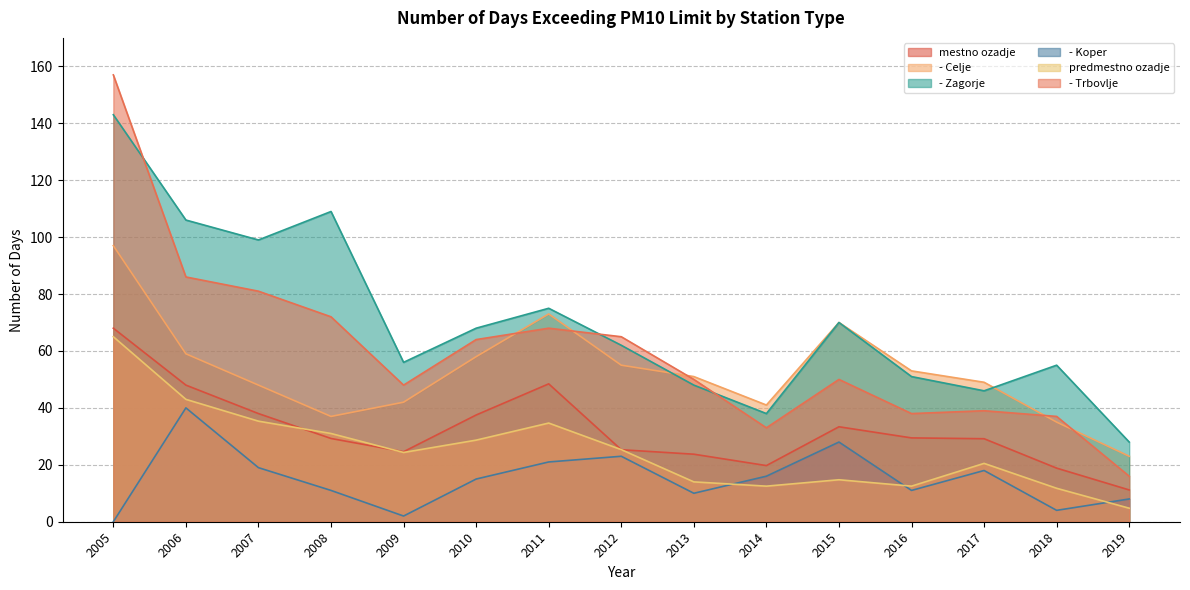

What value does the predmestno ozadje series have at 2011?

34.7